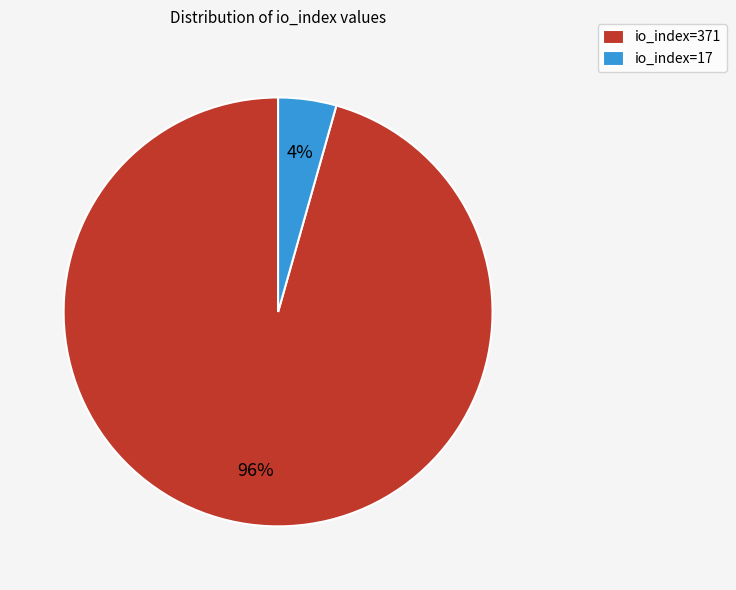

How many slices are in this pie chart?

2